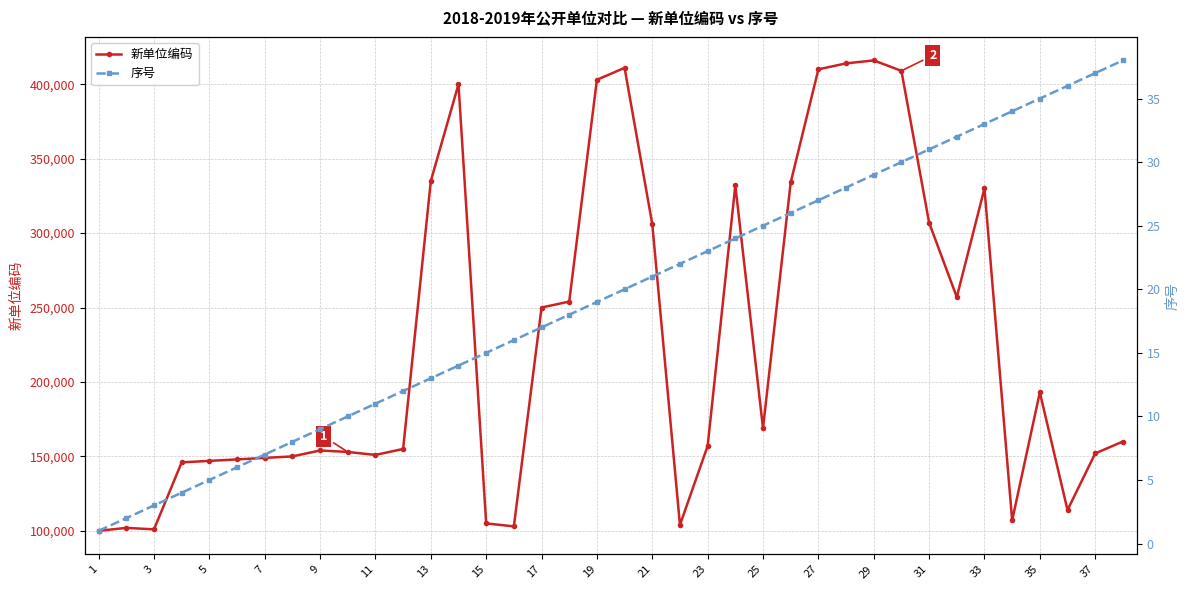

What is the maximum value for 新单位编码?

416001